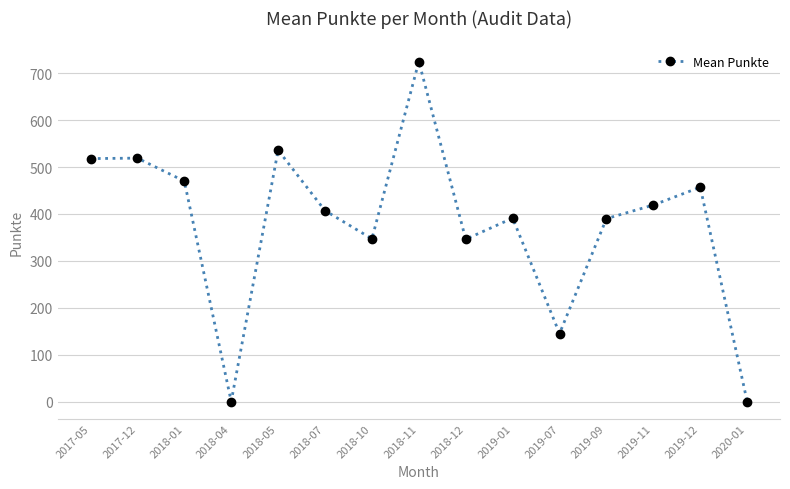

What is the maximum value shown in the chart?

725